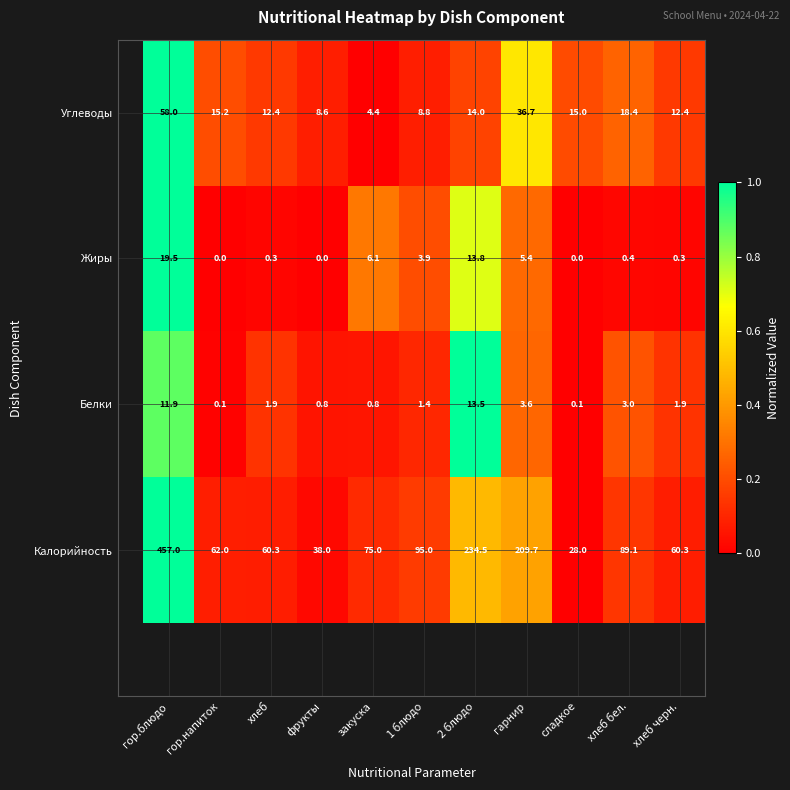

Rank the series by their maximum value, from highest to lowest.

Калорийность, Углеводы, Жиры, Белки